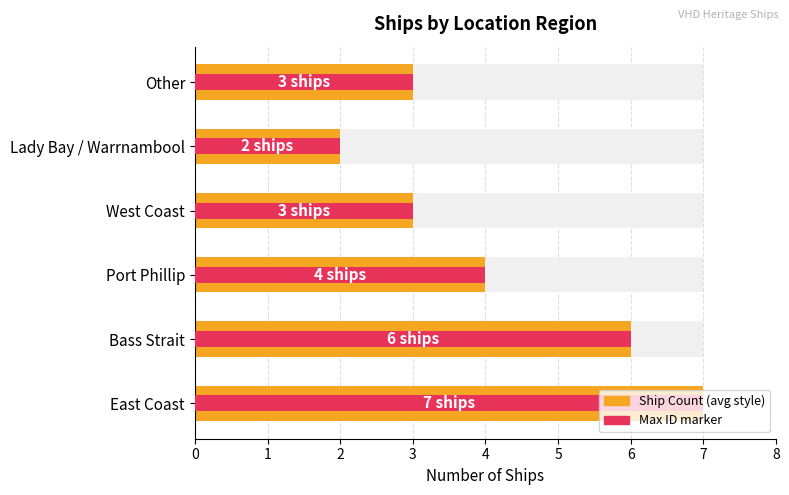

What is the difference between the maximum and minimum values?

5